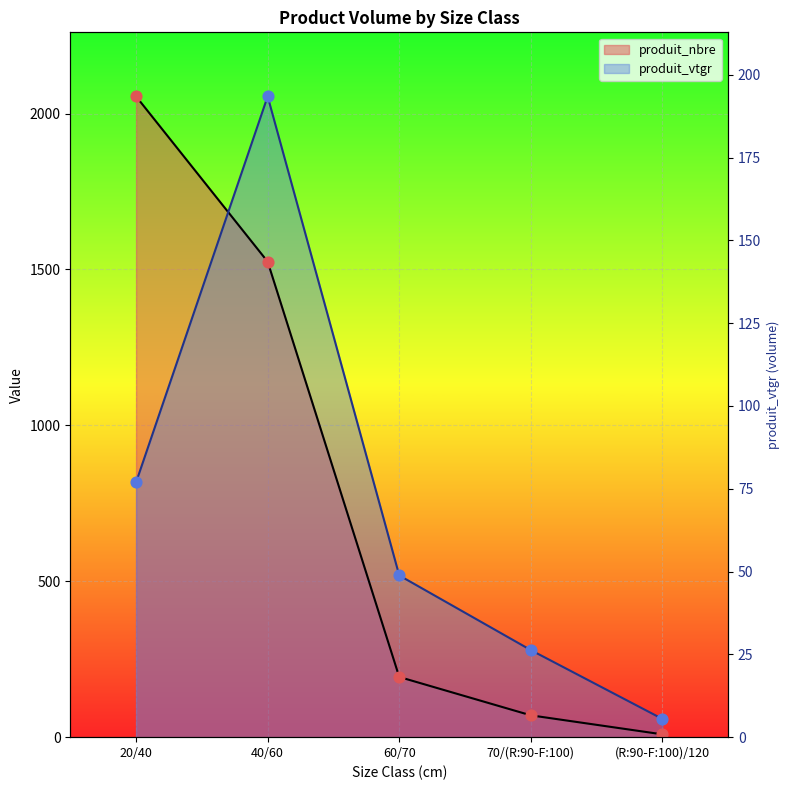

Which series contains the highest Y value?

produit_nbre